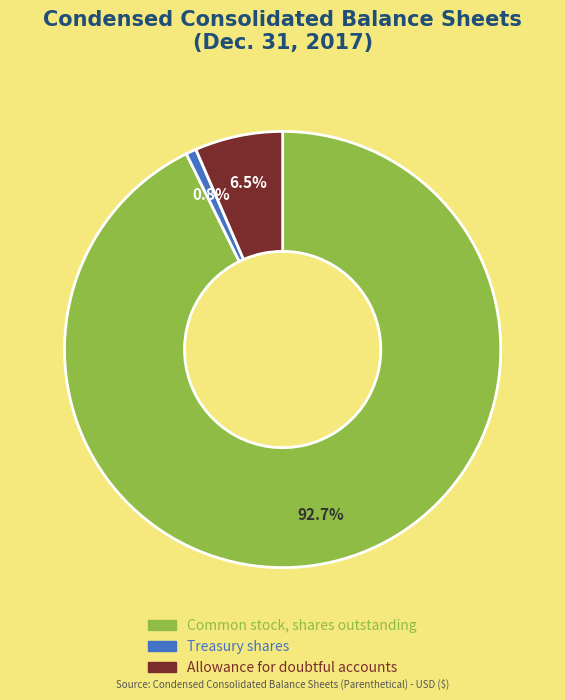

What percentage is NOT represented by Allowance for doubtful accounts?

93.5%